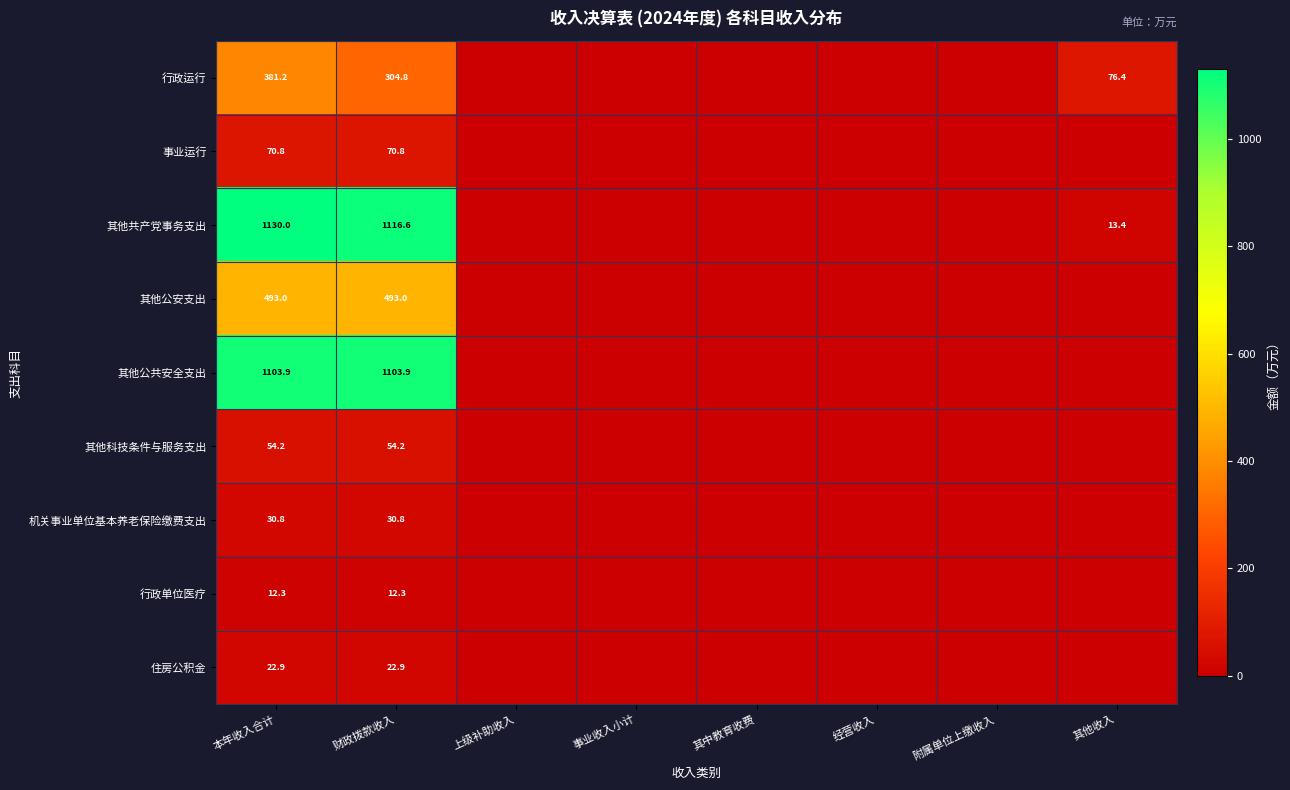

The 其他公共安全支出 series shows 1103.9 at 财政拨款收入. True or false?

True